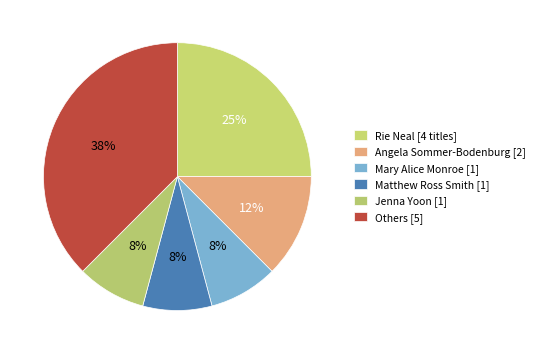

How many segments does this pie chart have?

6